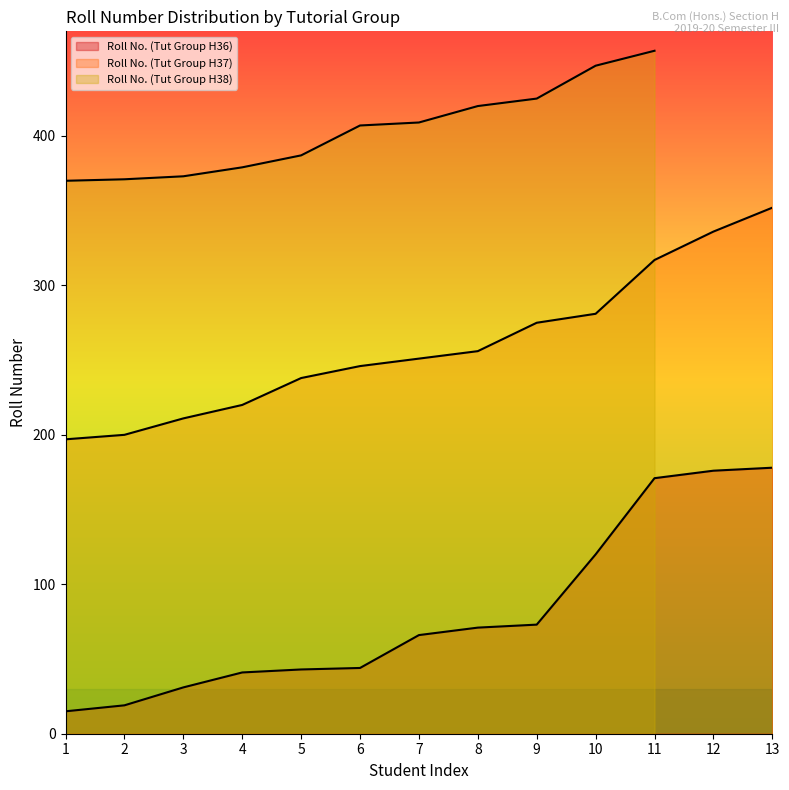

Is it true that Roll No. (Tut Group H36) equals 8 at 1?

False